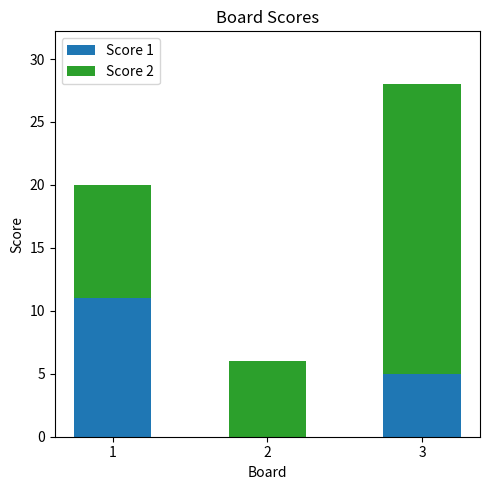

What is the sum of the Score 1 values at 2 and 1?

11